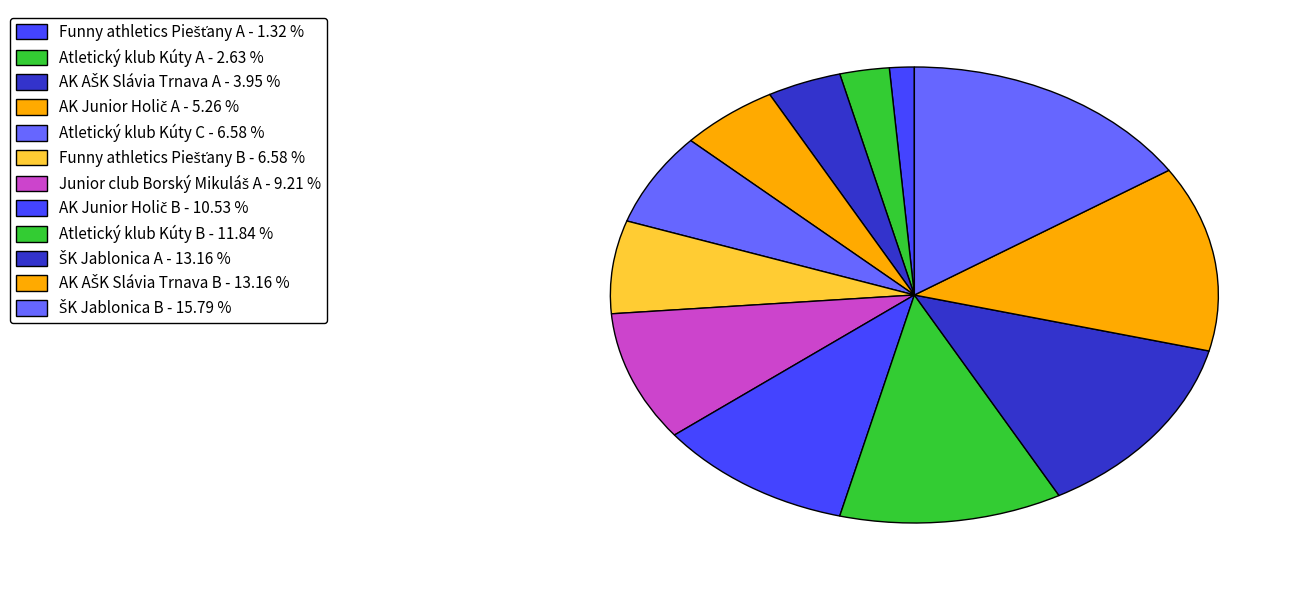

How many segments does this pie chart have?

12